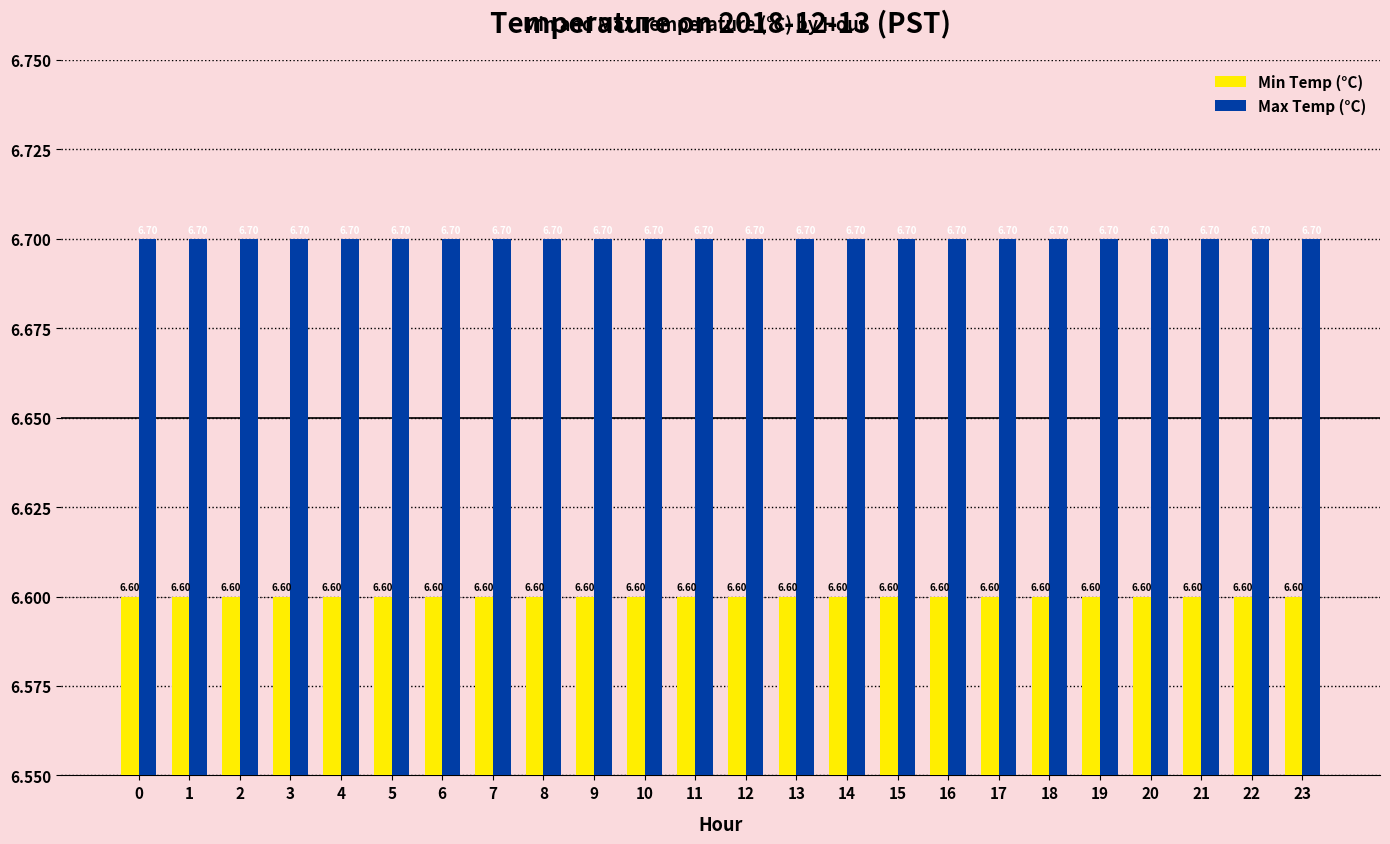

What are all the series names shown in the legend?

Min Temp (°C), Max Temp (°C)